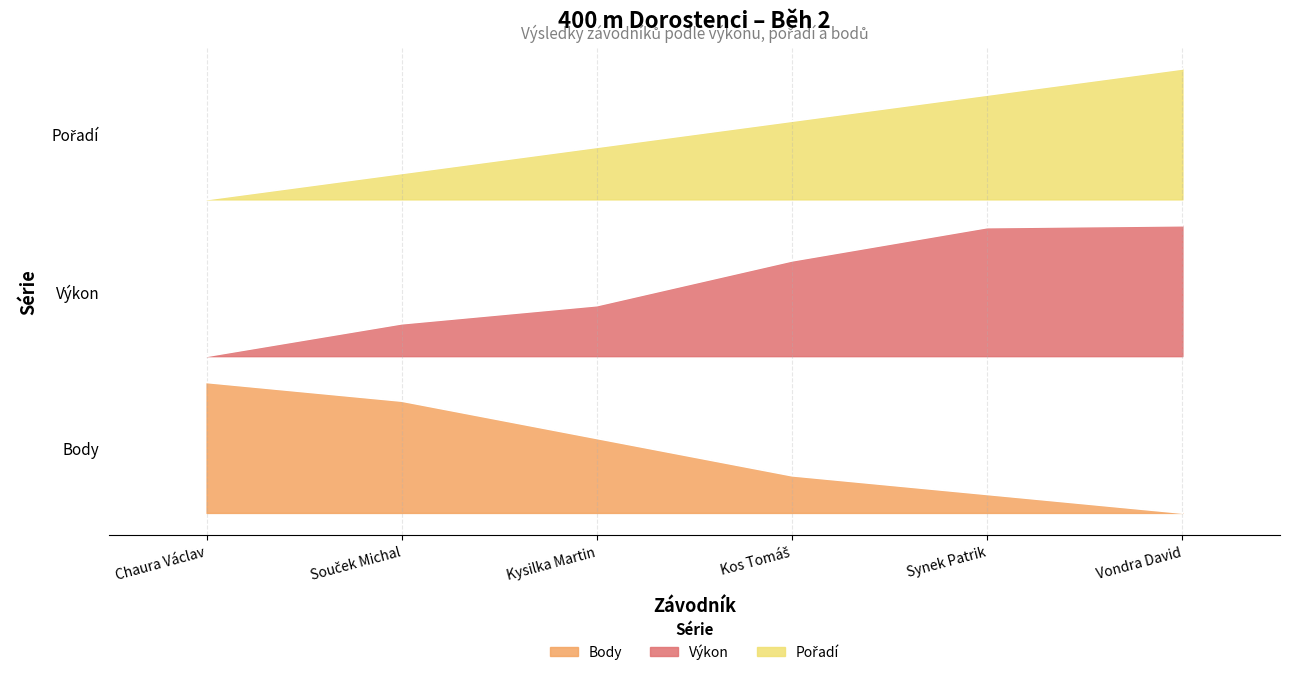

What position from the right is Kos Tomáš?

3